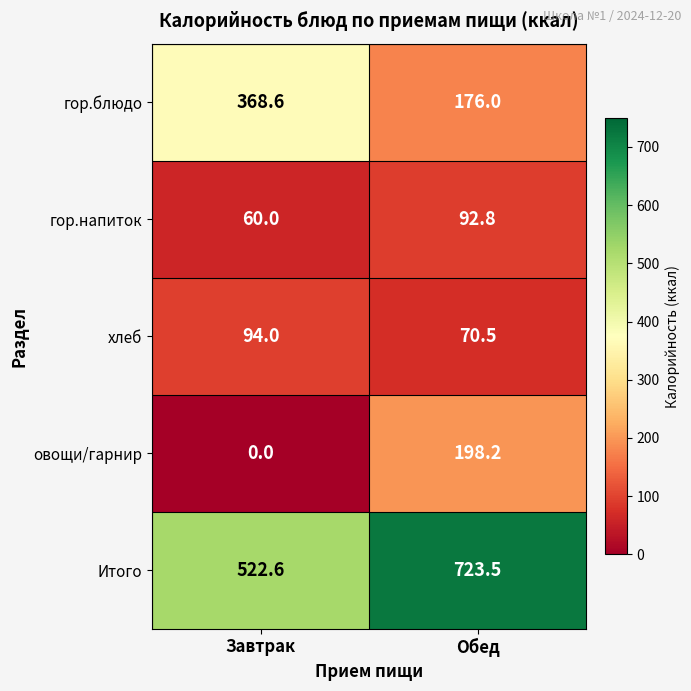

Reading right to left, extract all data points from this chart.

гор.блюдо: Обед=176.0	Завтрак=368.6
гор.напиток: Обед=92.8	Завтрак=60.0
хлеб: Обед=70.5	Завтрак=94.0
овощи/гарнир: Обед=198.2	Завтрак=0.0
Итого: Обед=723.5	Завтрак=522.6